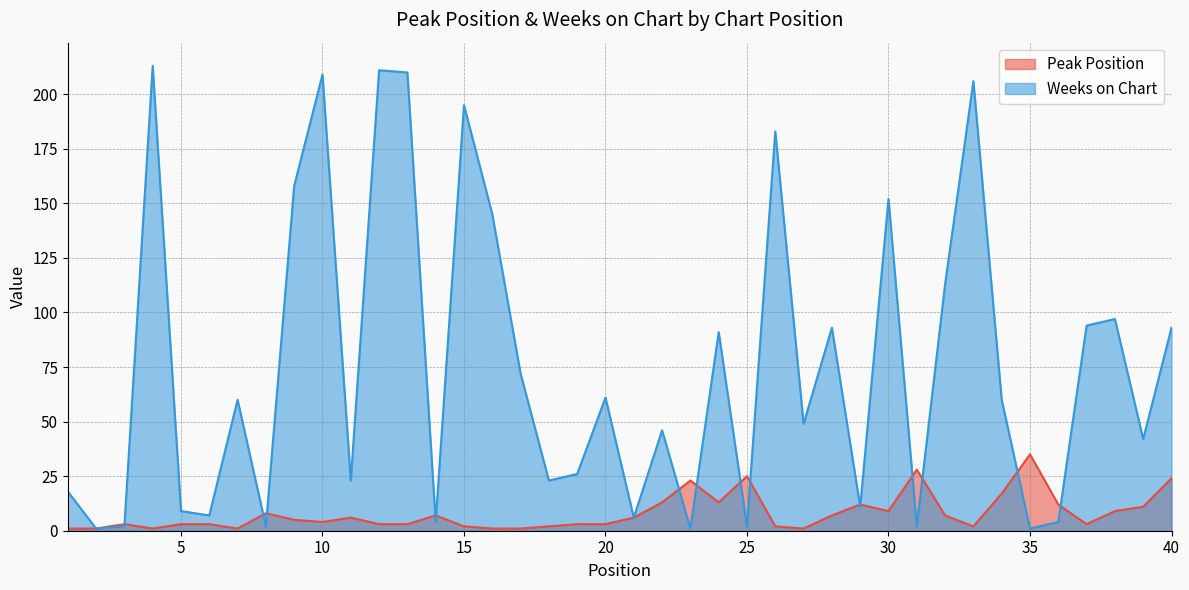

The value of Peak Position at 8 is 8. True or false?

True